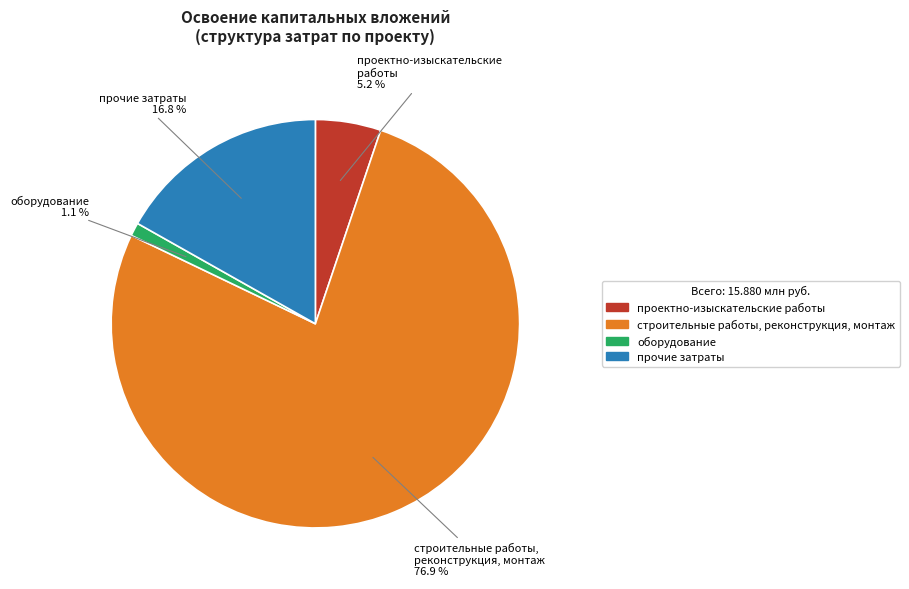

How many slices are in this pie chart?

4